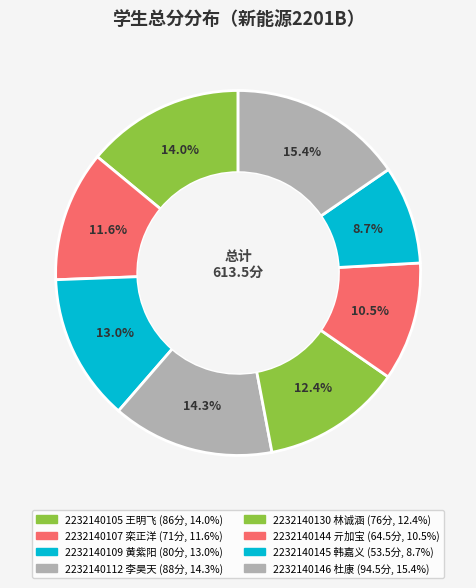

Is there any slice that represents more than half of the pie?

No